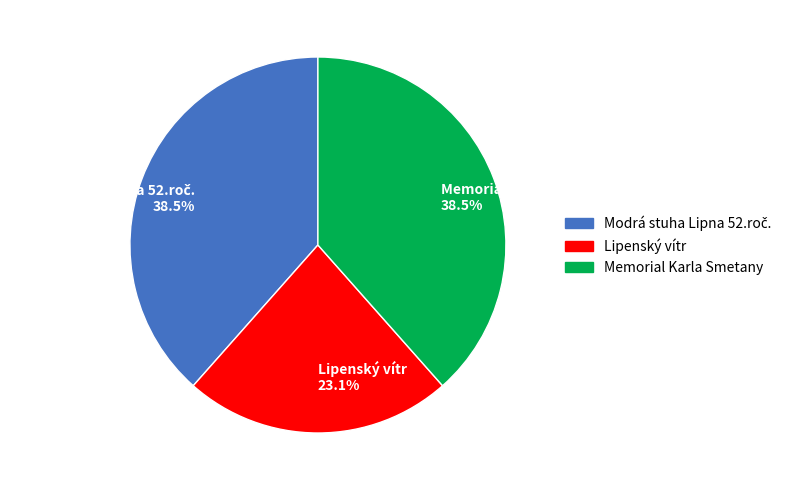

What is the ratio of the value at Memorial Karla Smetany 38.5% to the value at Lipenský vítr 23.1%?

1.7